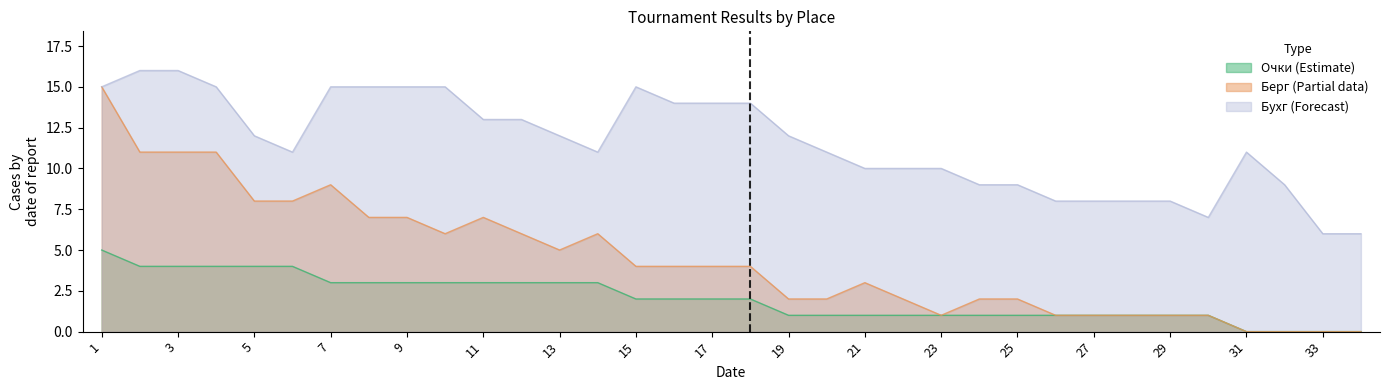

True or false: Очки has more than 2 points higher than both neighbors.

False